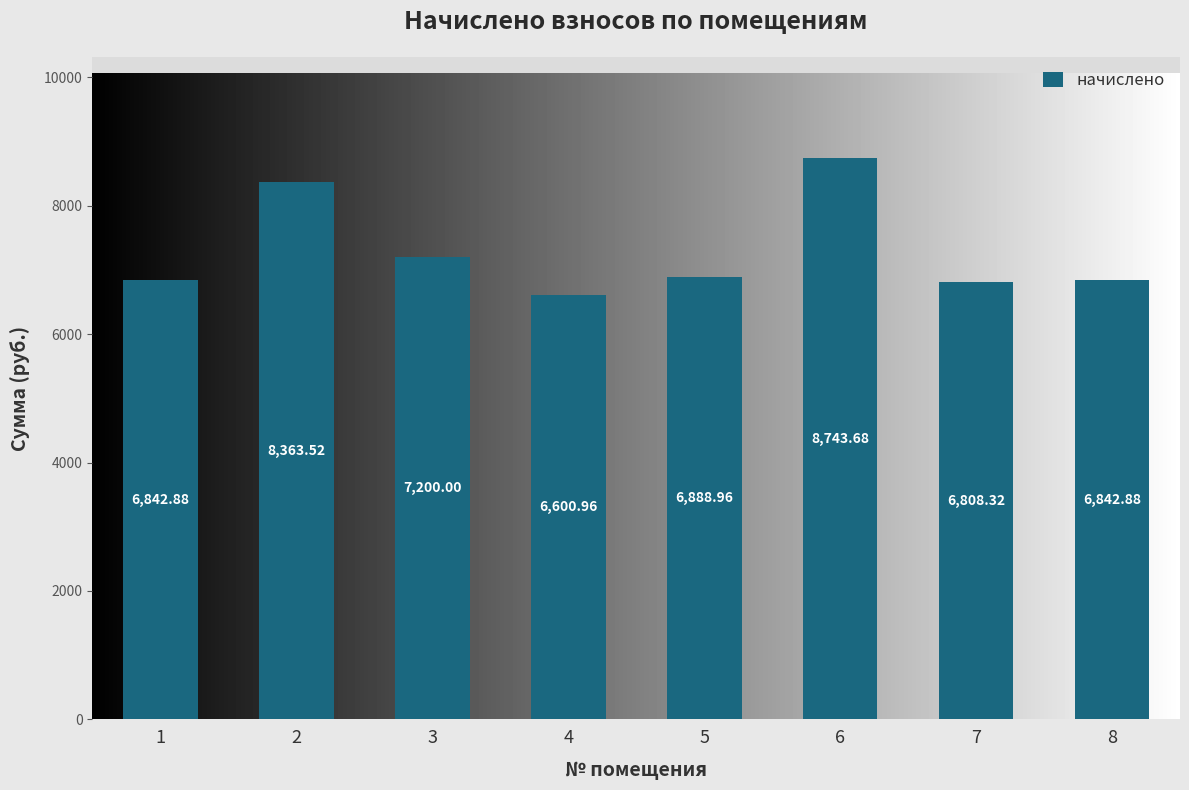

At which category does the chart reach its minimum across all series?

4